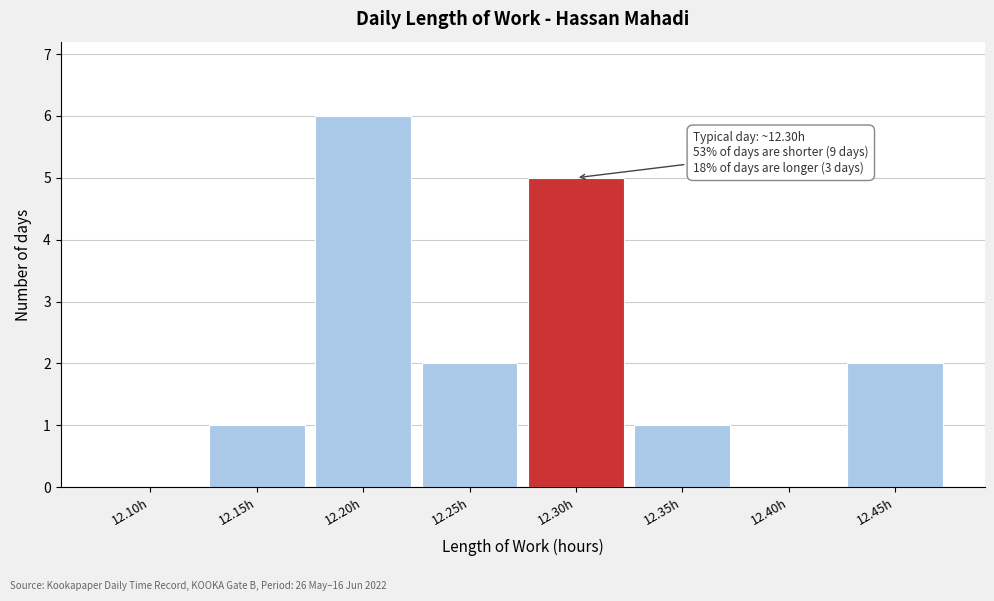

Reading left to right, list all the values displayed in this chart.

12.10h=0	12.15h=1	12.20h=6	12.25h=2	12.30h=5	12.35h=1	12.40h=0	12.45h=2